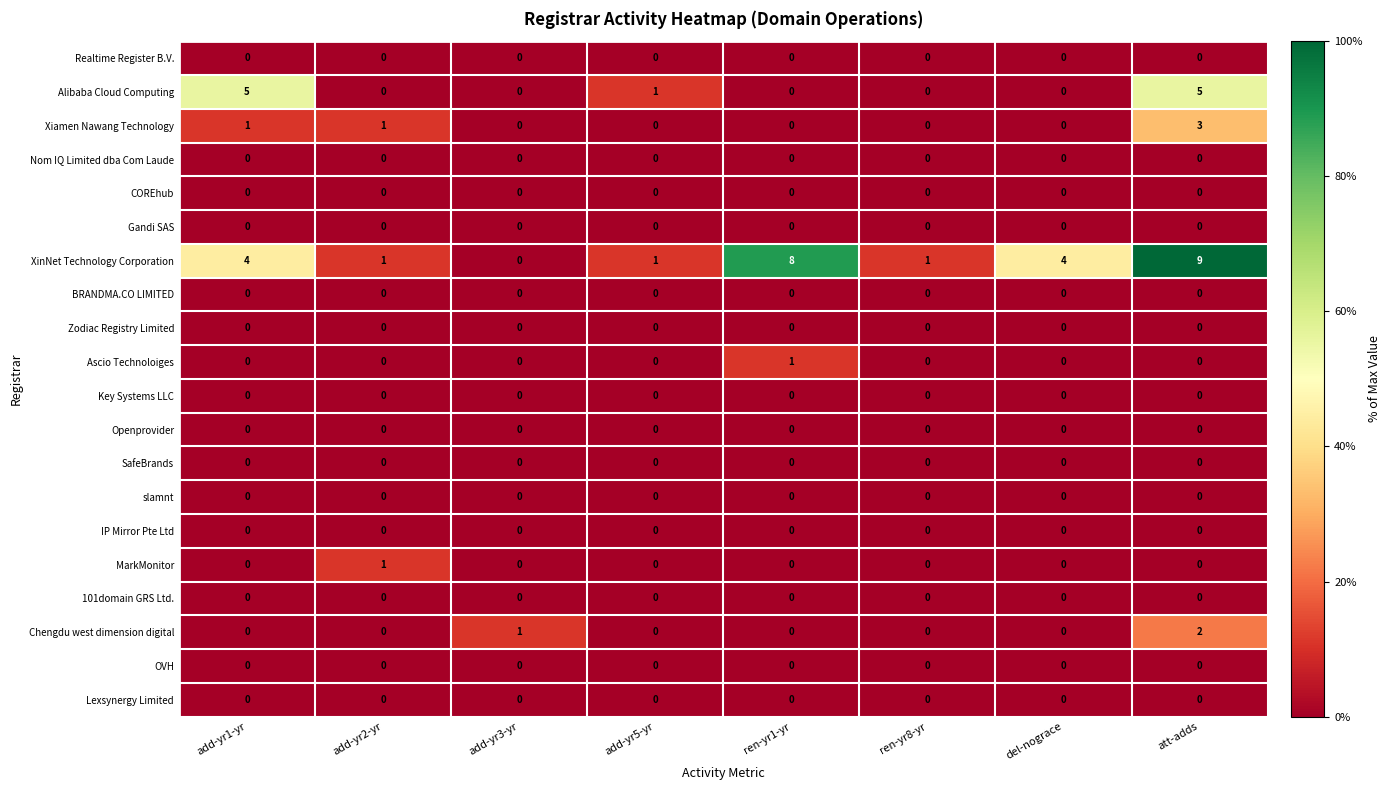

Which series has the largest range (max minus min)?

XinNet Technology Corporation